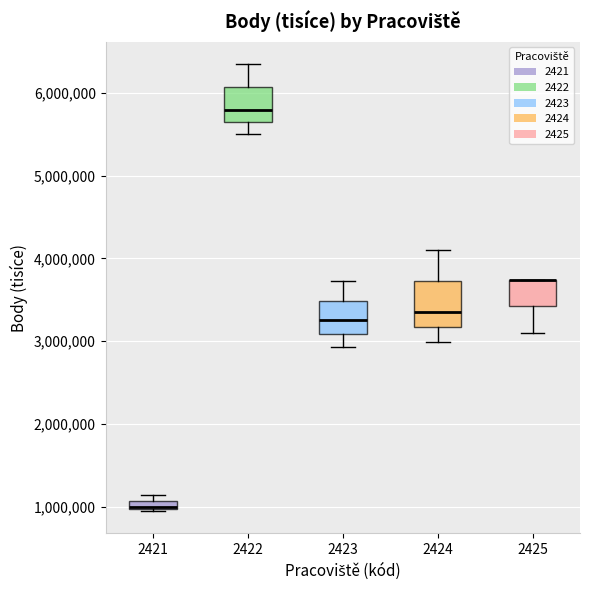

Where does the lower whisker of the box at x = 2424 end on the y-axis? The values are not printed on the chart, so give them approximately, as read against the axis.

3000000